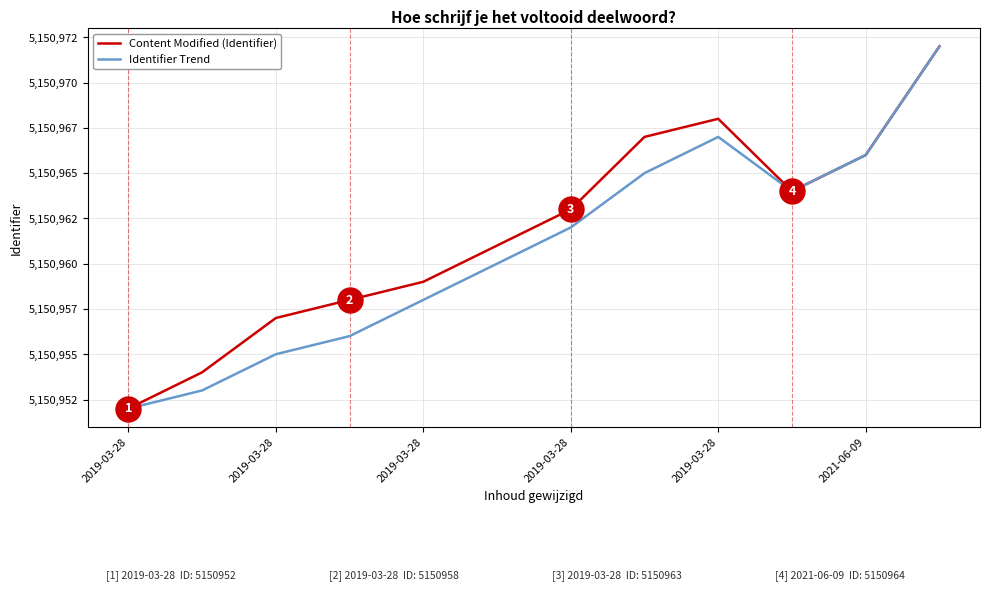

What are all the series names shown in the legend?

Content Modified (Identifier), Identifier Trend